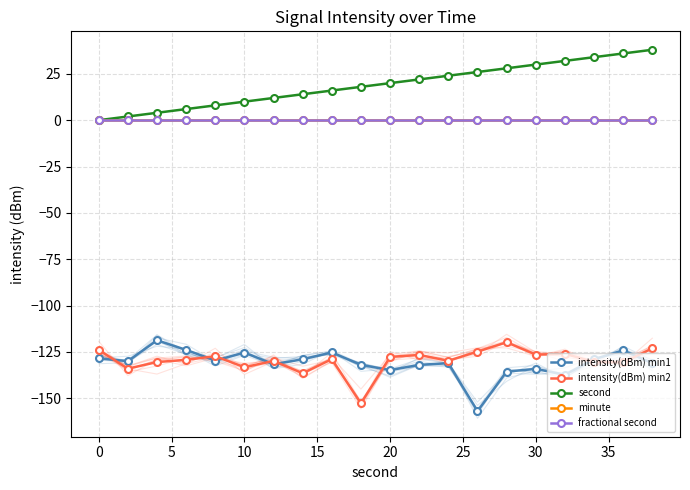

Which series has the widest spread of values?

intensity(dBm) min1